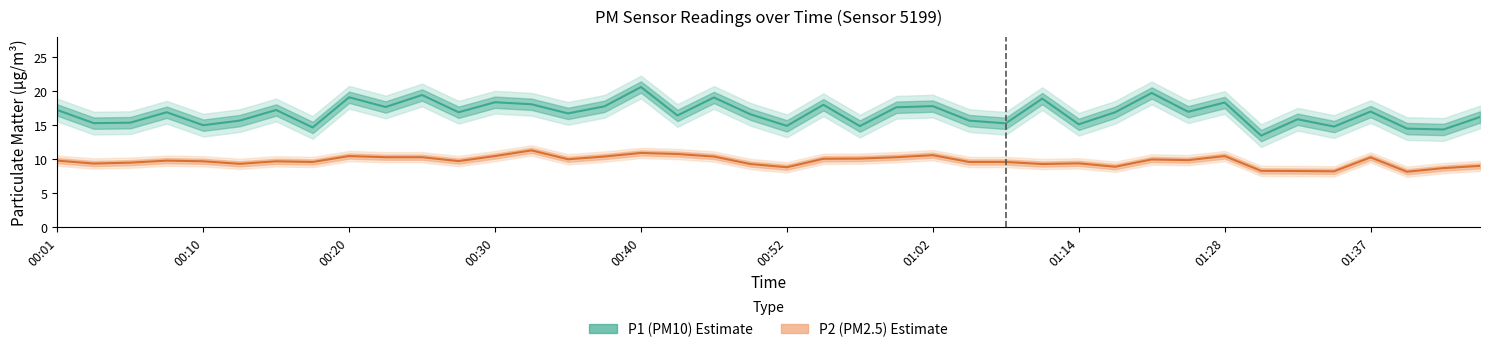

True or false: P2 (PM2.5) and P1 (PM10) intersect in this chart.

False